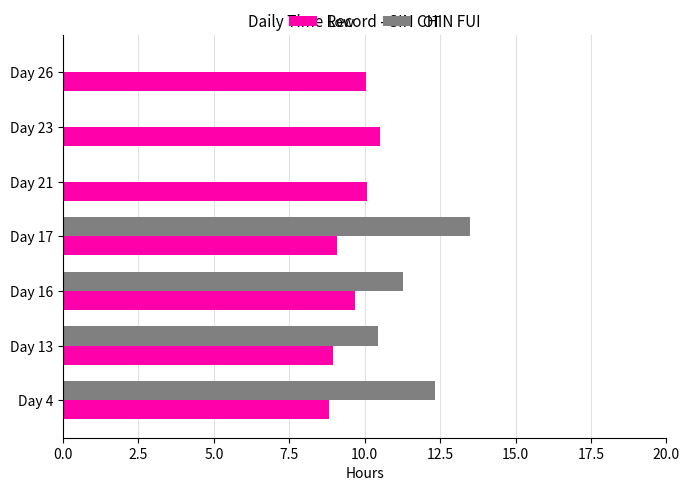

The Low series shows 14.7 at Day 16. True or false?

False